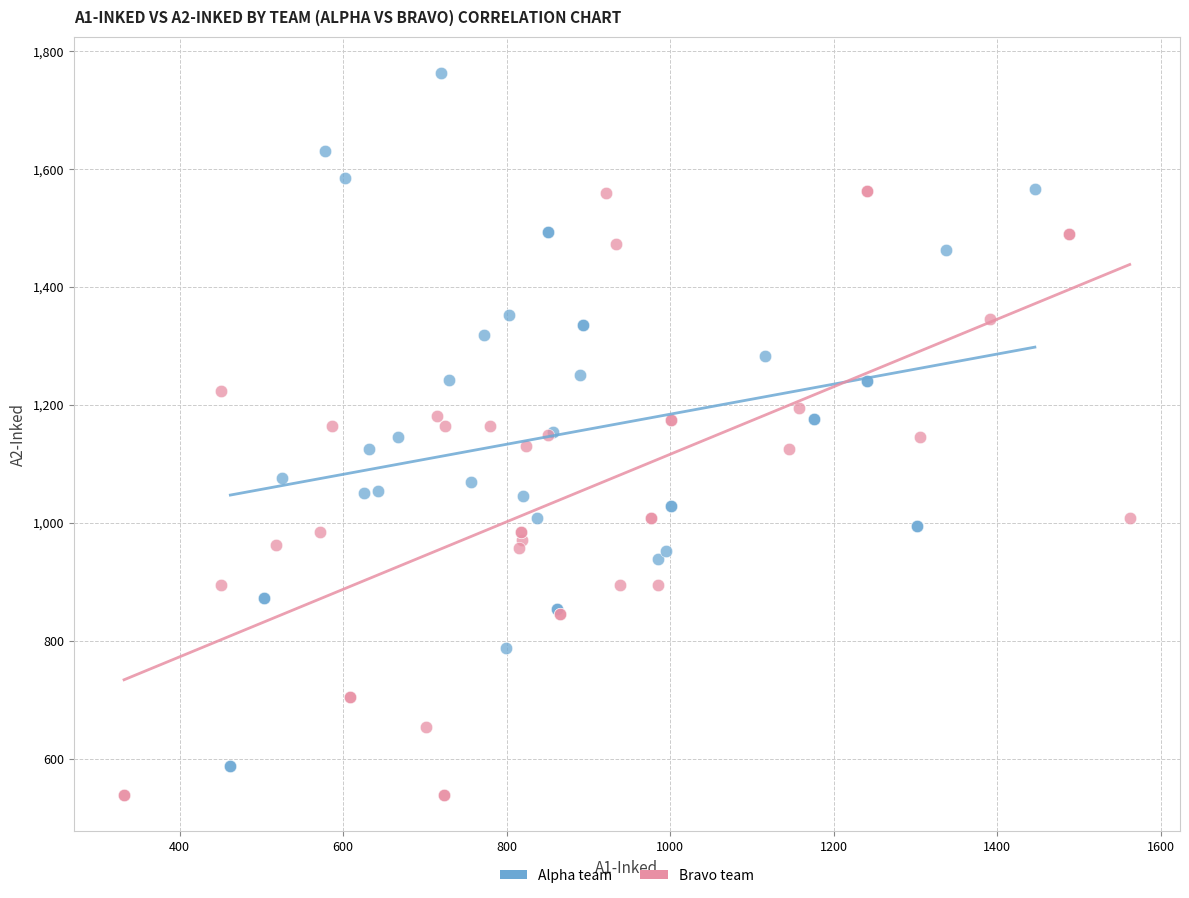

Which series has the largest Y range (max minus min)?

Alpha team